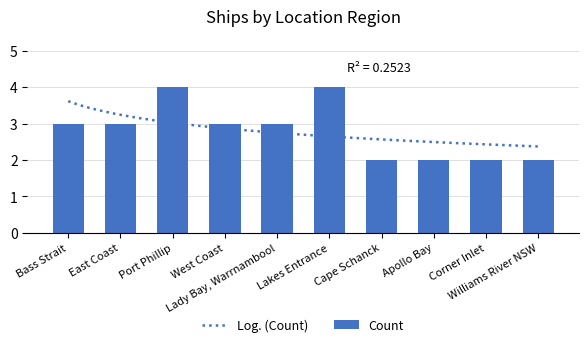

What is the average value?

3